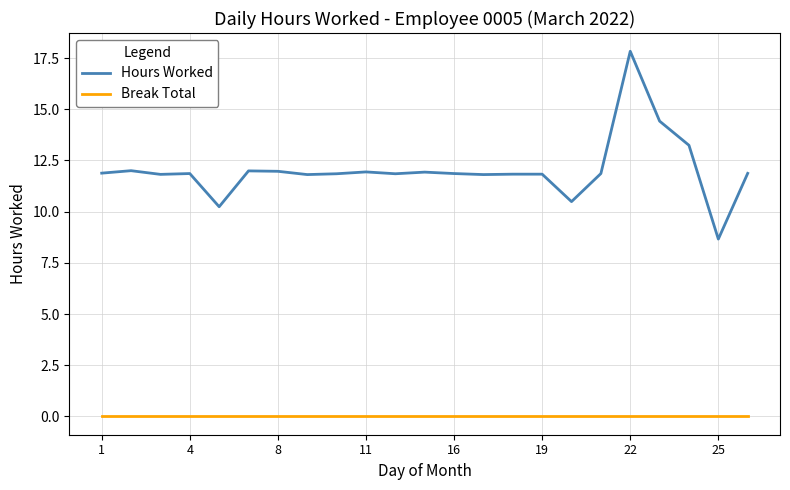

How many lines are shown in the chart?

2